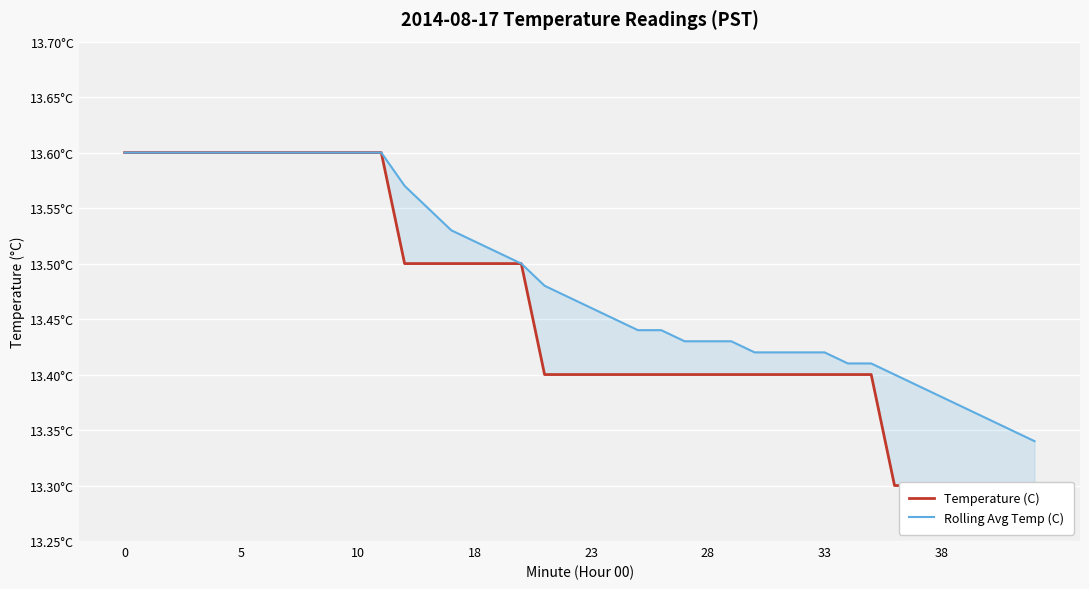

Which series has the widest spread of values?

Temperature (C)